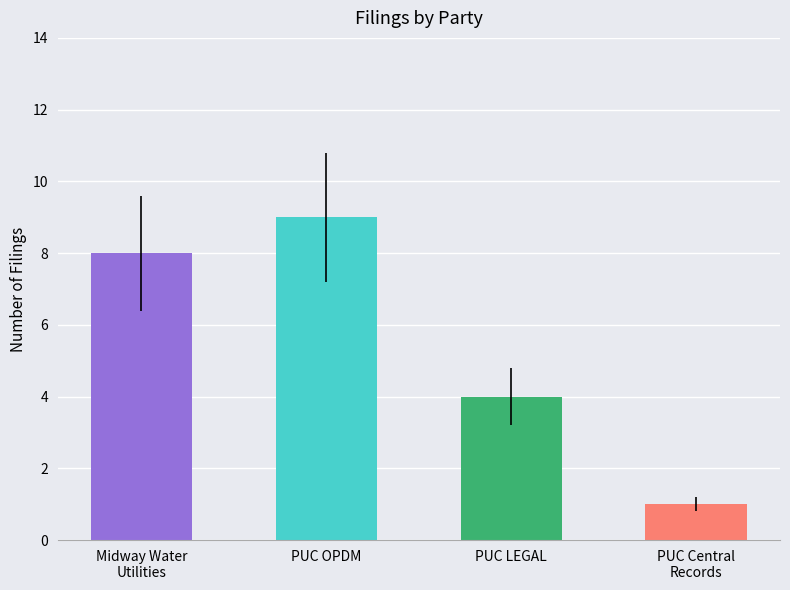

Rank the categories by value from lowest to highest.

PUC Central
Records, PUC LEGAL, Midway Water
Utilities, PUC OPDM